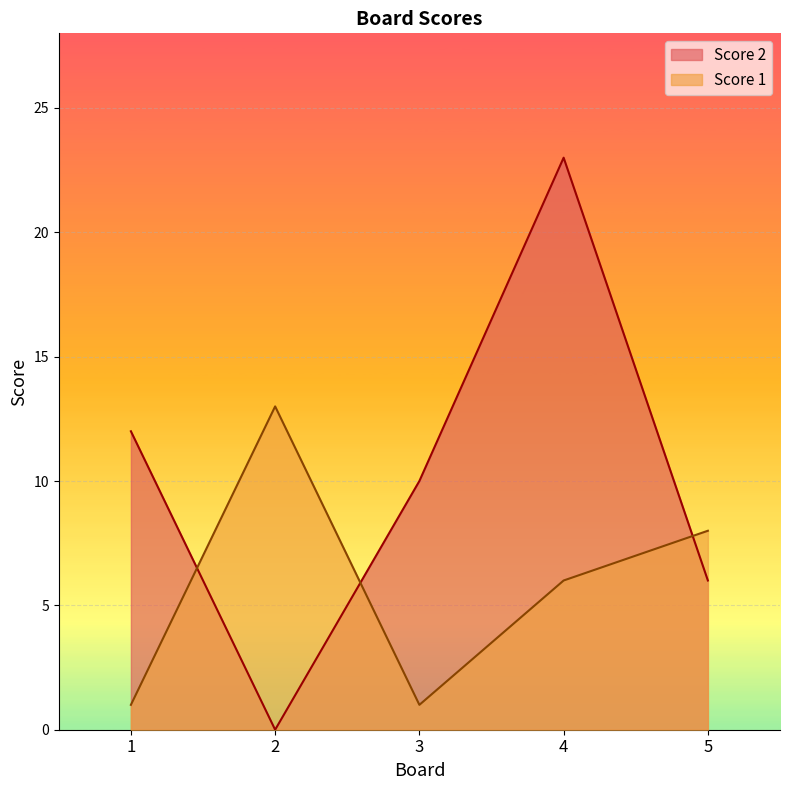

Count the number of categories in the chart.

5